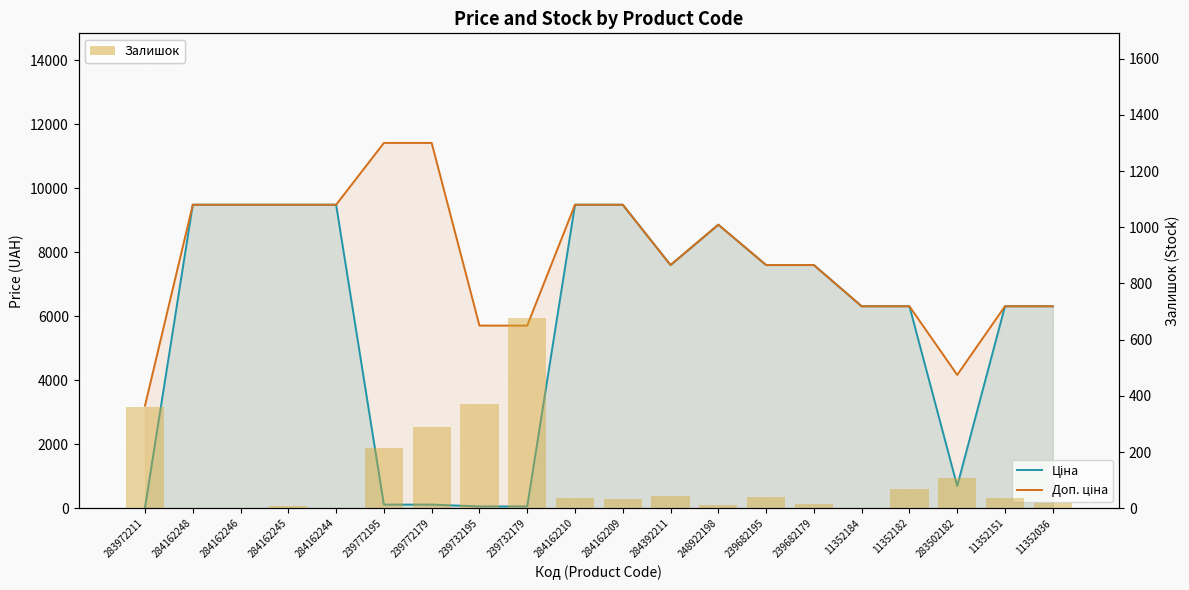

What are all the series names shown in the legend?

Ціна, Доп. ціна, Залишок